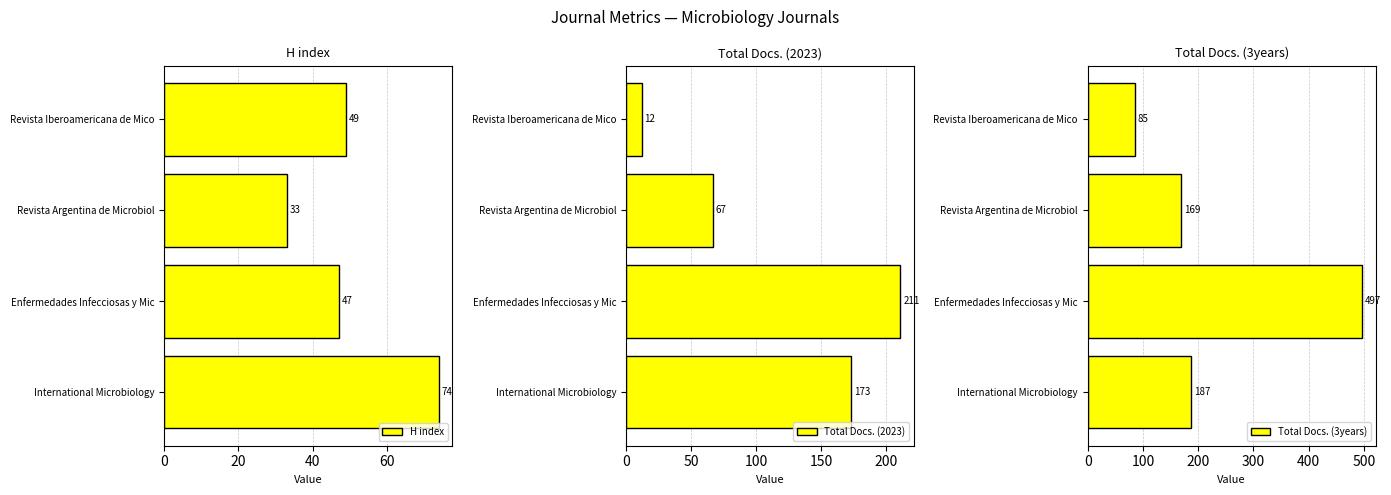

Reading left to right, what are all the values shown in this chart?

H index: 74	47	33	49
Total Docs. (2023): 173	211	67	12
Total Docs. (3years): 187	497	169	85